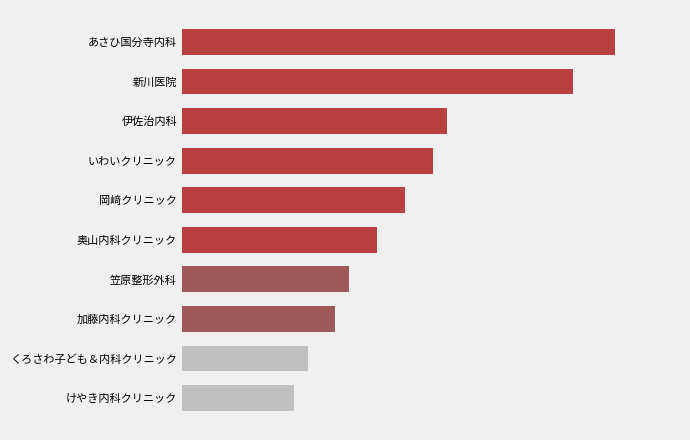

List the labels in order of value, smallest first.

けやき内科クリニック, くろさわ子ども＆内科クリニック, 加藤内科クリニック, 笠原整形外科, 奥山内科クリニック, 岡﨑クリニック, いわいクリニック, 伊佐治内科, 新川医院, あさひ国分寺内科